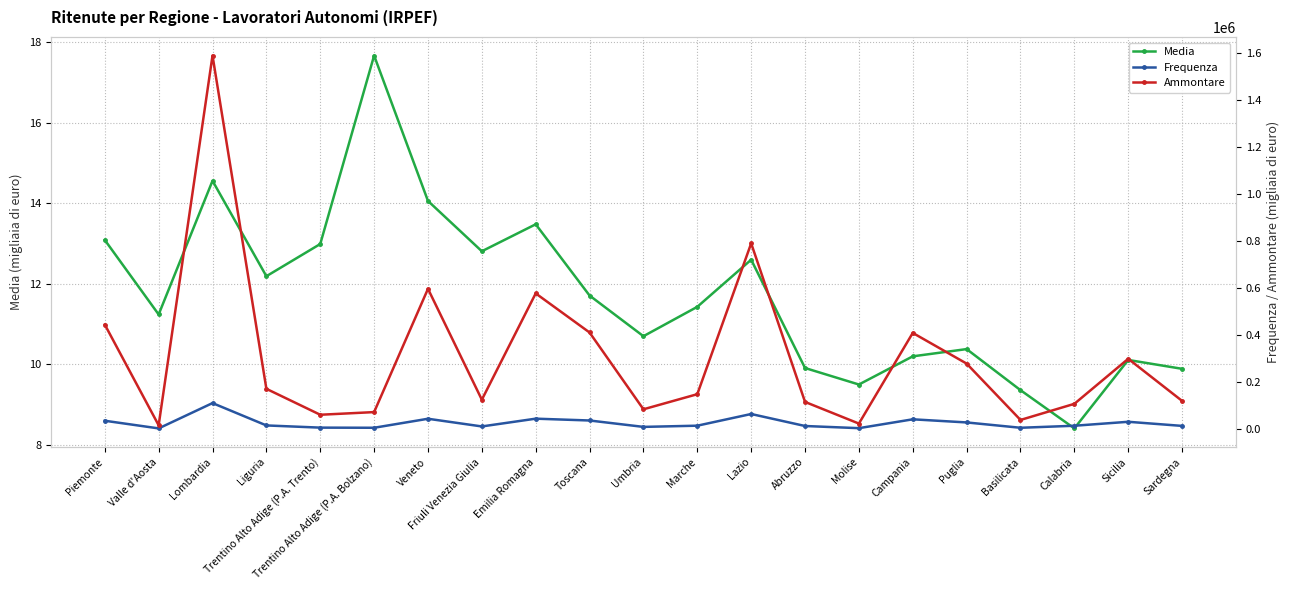

What is the smallest value displayed?

8.4